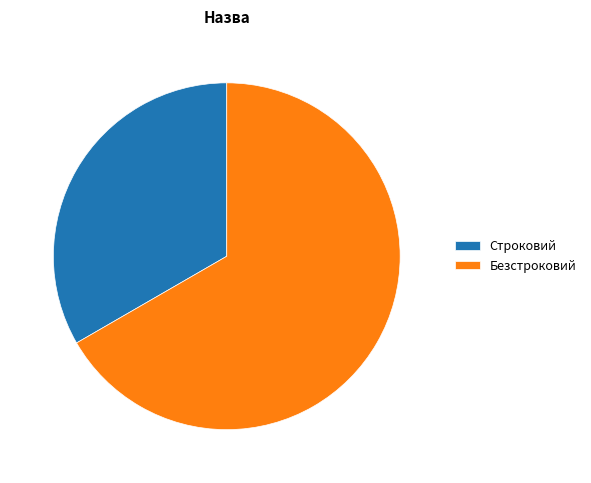

Is the sum of Безстроковий and Строковий greater than half?

Yes